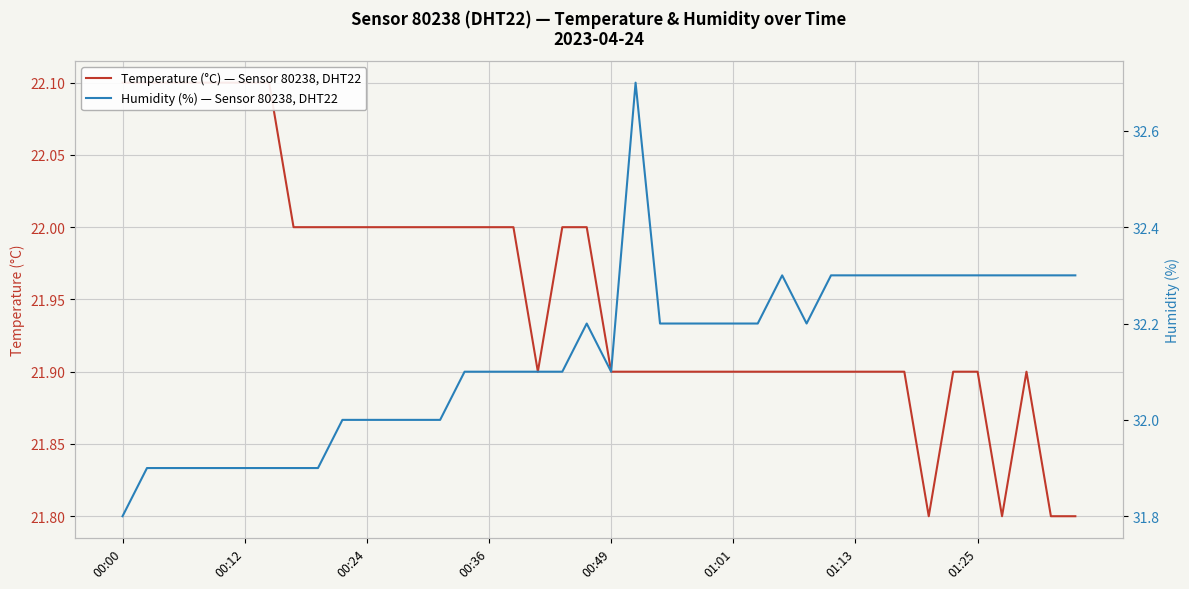

What is the difference between the second highest and second lowest values in the Temperature (°C) — Sensor 80238, DHT22 series?

0.3